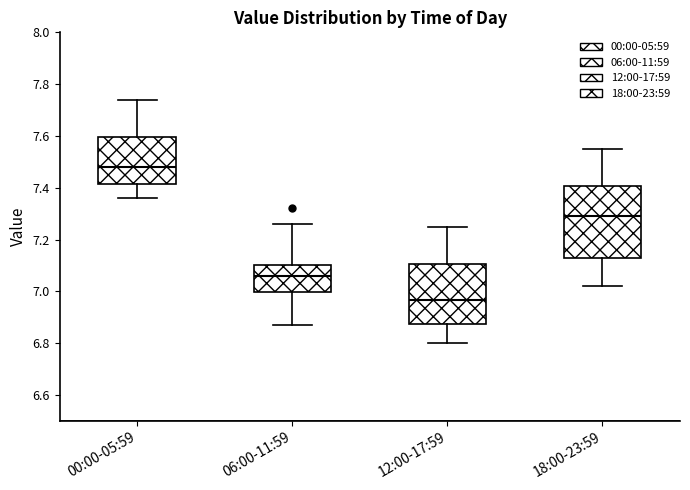

Which box's median line is the highest?

00:00-05:59